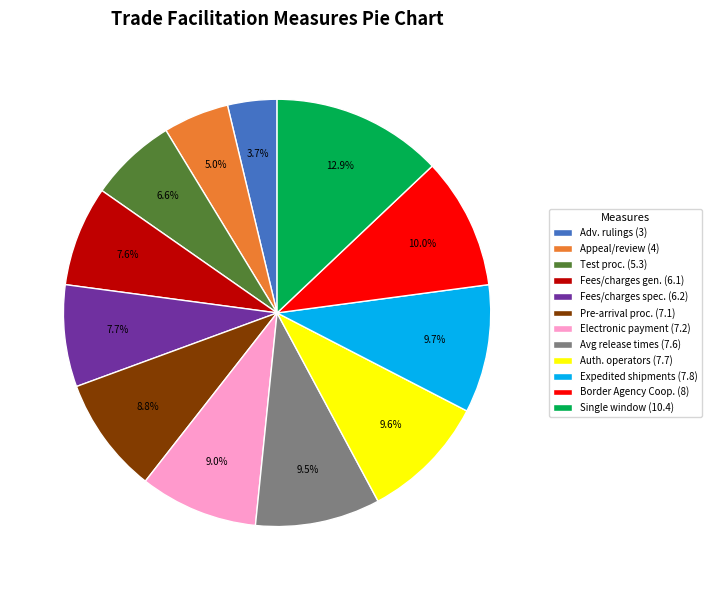

What is the ratio of the value at Fees/charges gen. (6.1) to the value at Single window (10.4)?

0.6